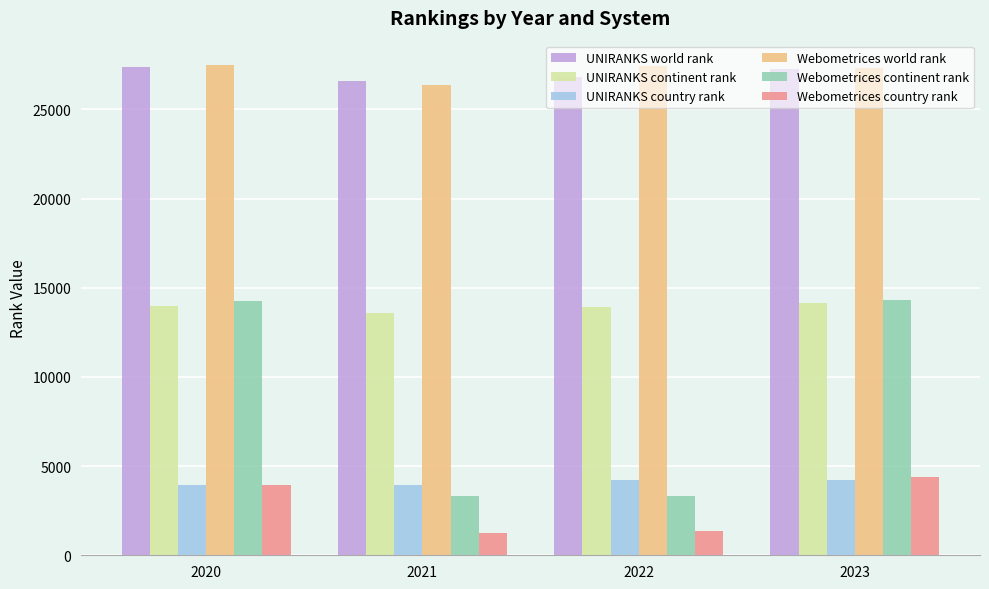

What is the sum of all UNIRANKS continent rank values?

55614